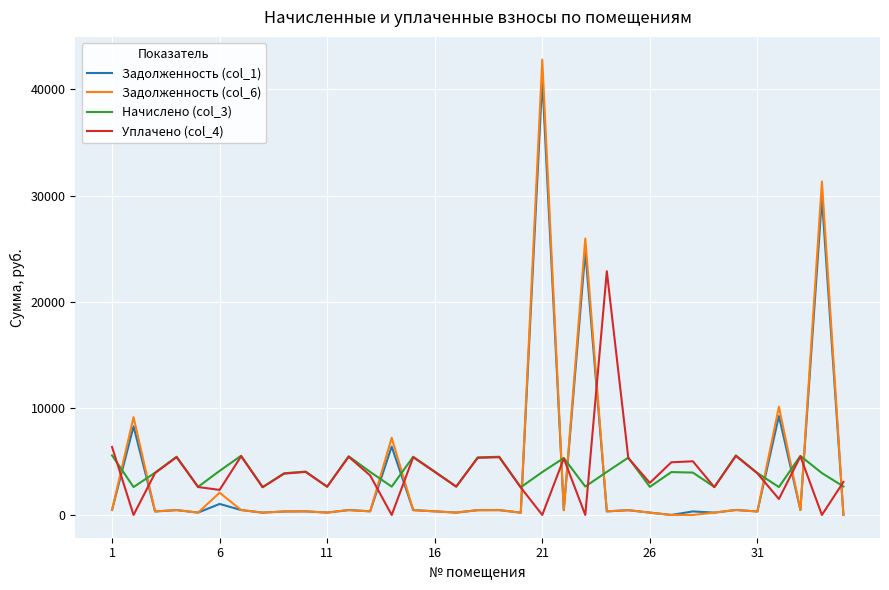

What are all the series names shown in the legend?

Задолженность (col_1), Задолженность (col_6), Начислено (col_3), Уплачено (col_4)